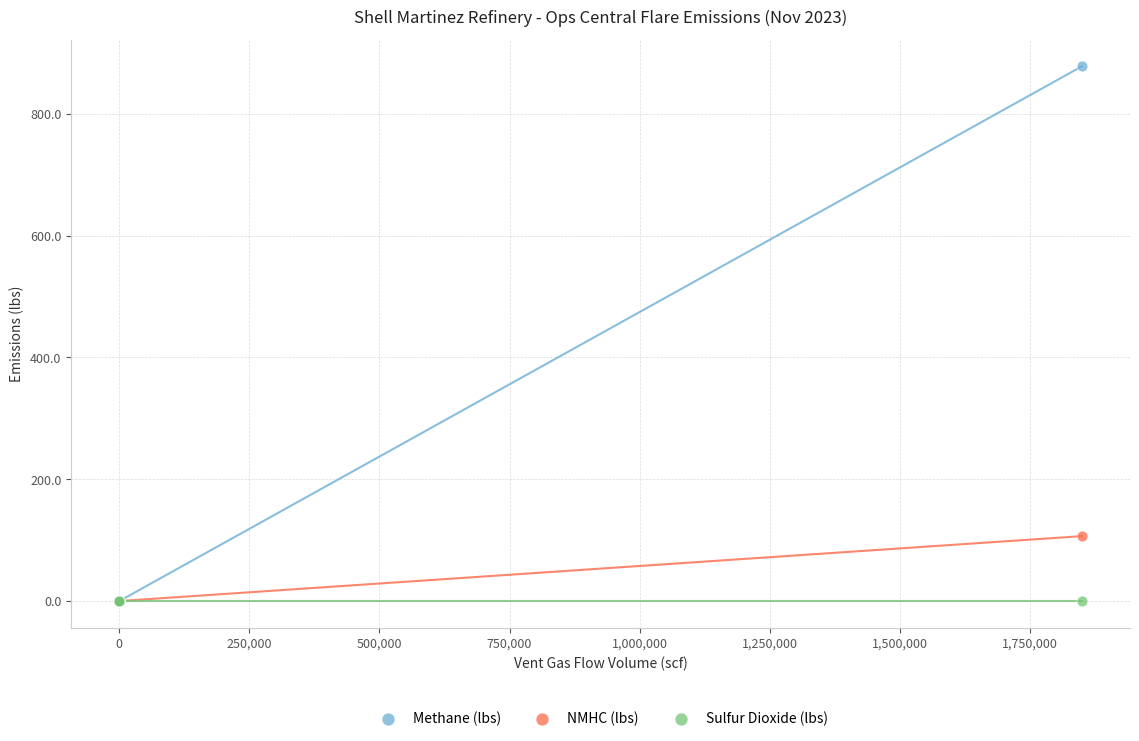

Across all series, what Y value is closest to 438?

106.6